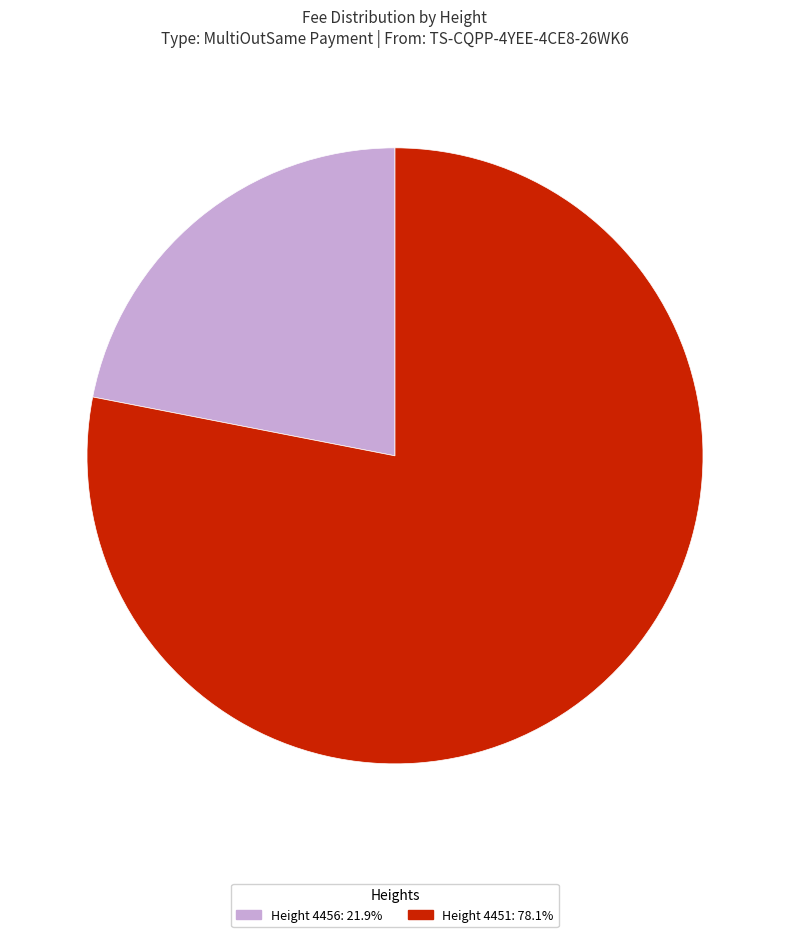

Do Height 4456: 21.9% and Height 4451: 78.1% together represent more than half of the pie?

Yes